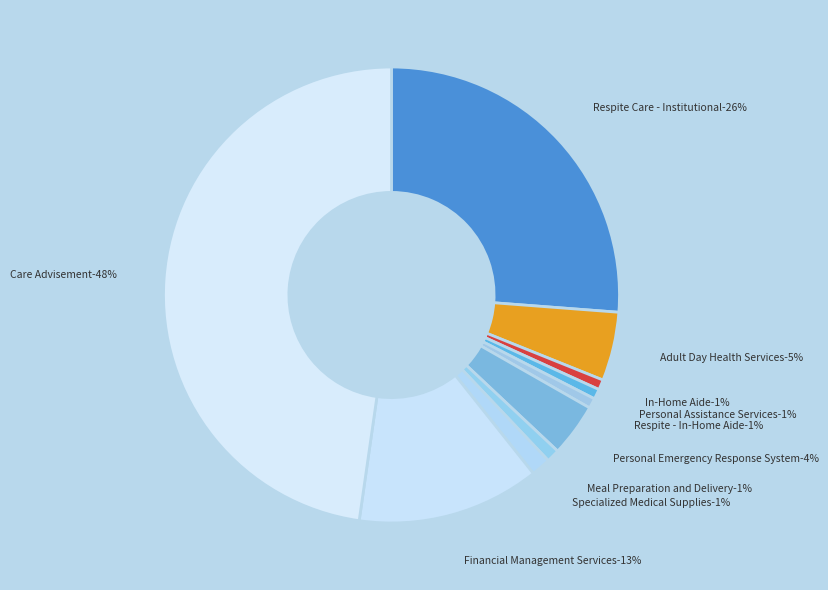

Which category has the biggest portion of the pie?

Care Advisement